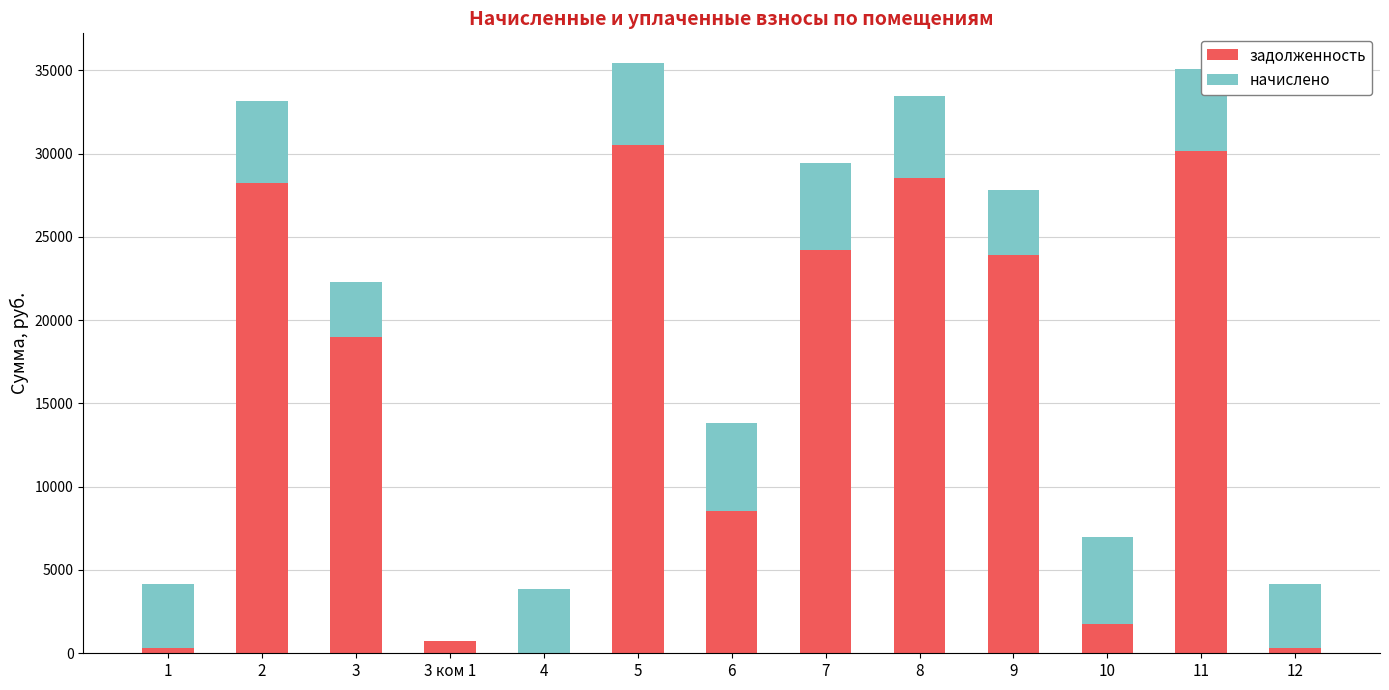

The value of задолженность at 4 is 0.0. True or false?

True